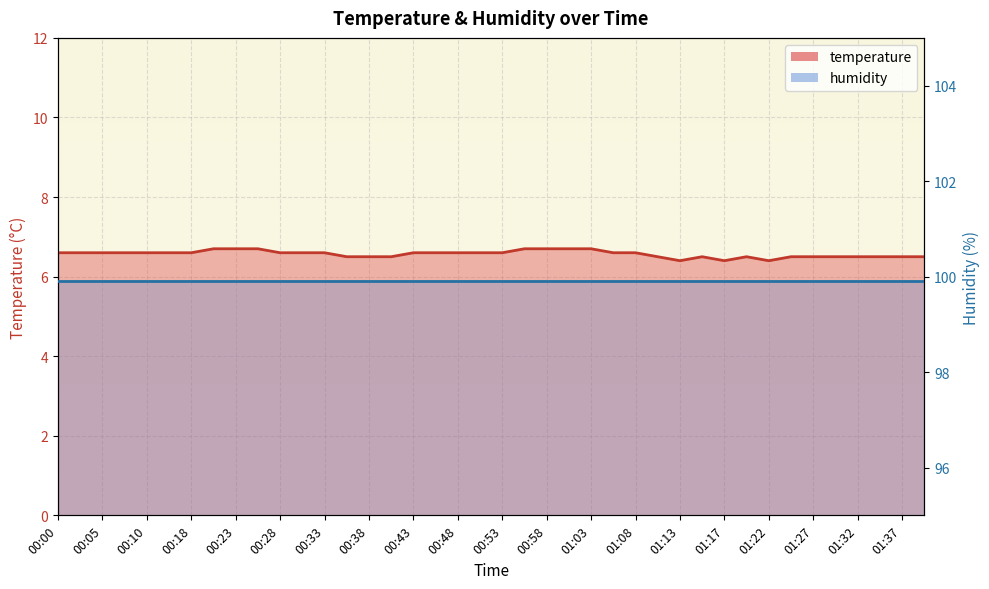

List the labels in order of value, smallest first.

01:13, 01:17, 01:22, 00:36, 00:38, 00:41, 01:10, 01:15, 01:20, 01:25, 01:27, 01:30, 01:32, 01:34, 01:37, 01:39, 00:00, 00:02, 00:05, 00:07, 00:10, 00:12, 00:18, 00:28, 00:31, 00:33, 00:43, 00:46, 00:48, 00:51, 00:53, 01:05, 01:08, 00:20, 00:23, 00:25, 00:55, 00:58, 01:00, 01:03